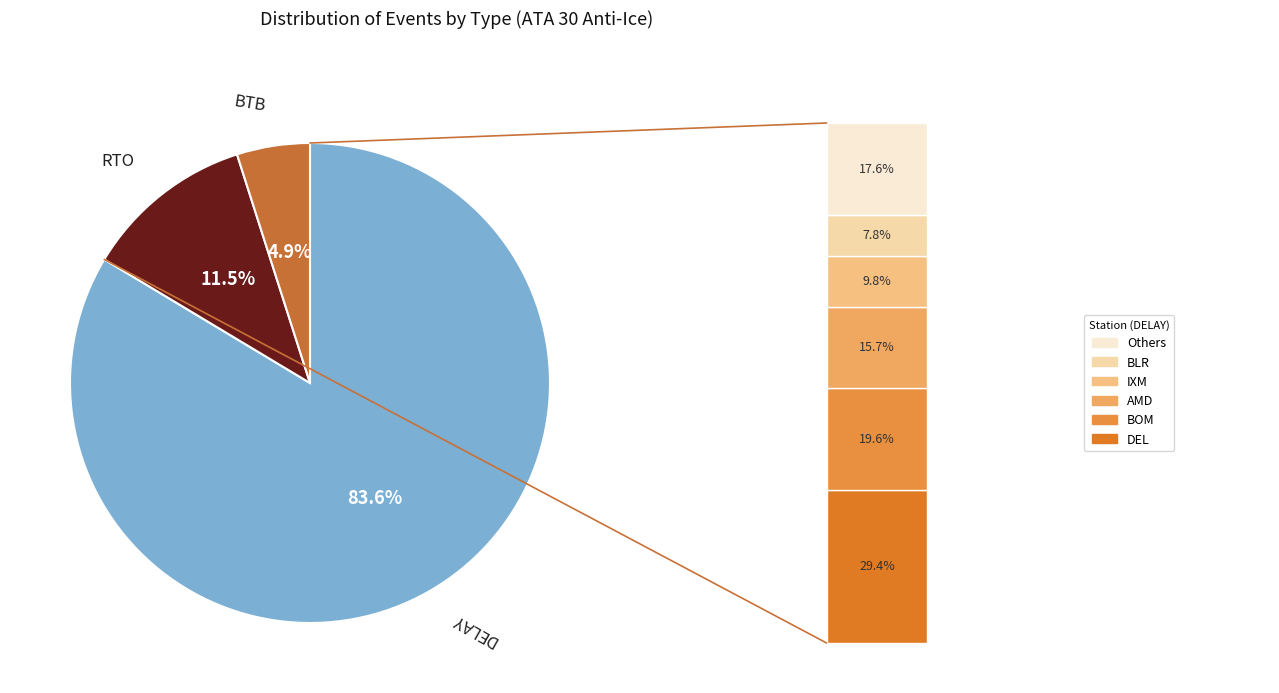

What is the ratio of the value at DELAY to the value at BTB?

17.0